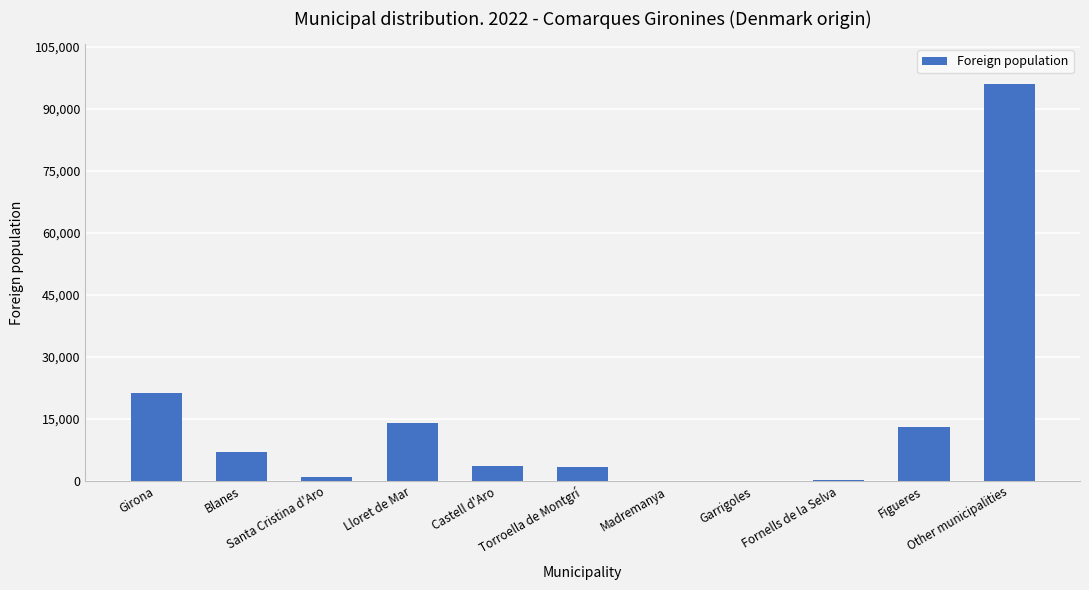

Count the number of categories in the chart.

11